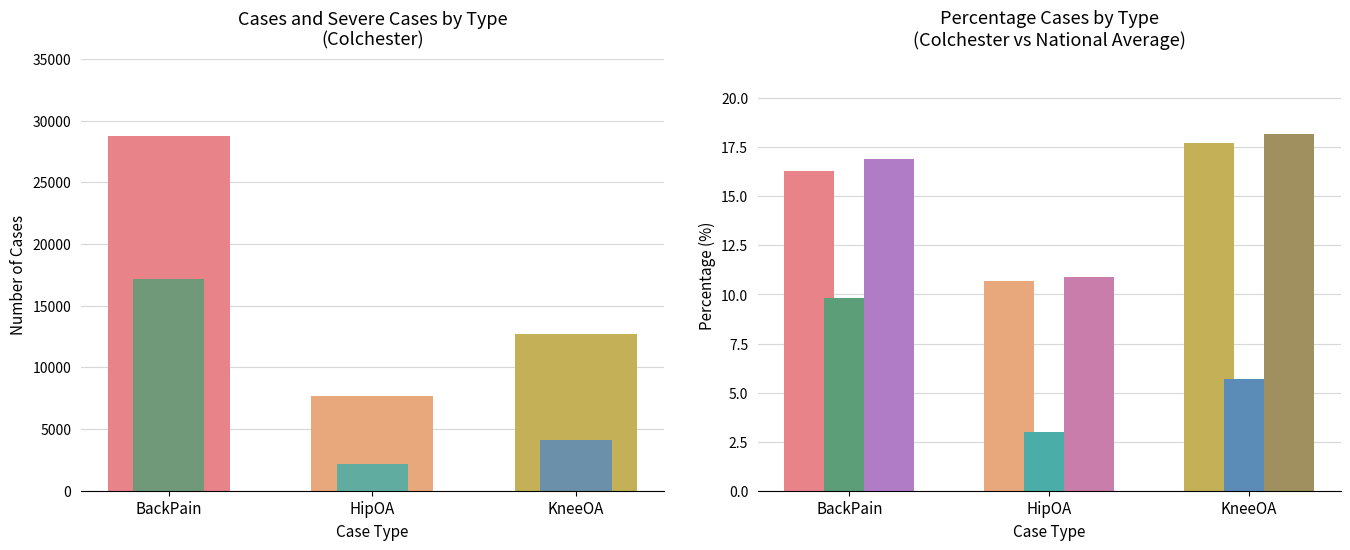

Between KneeOA and HipOA, which is larger?

KneeOA